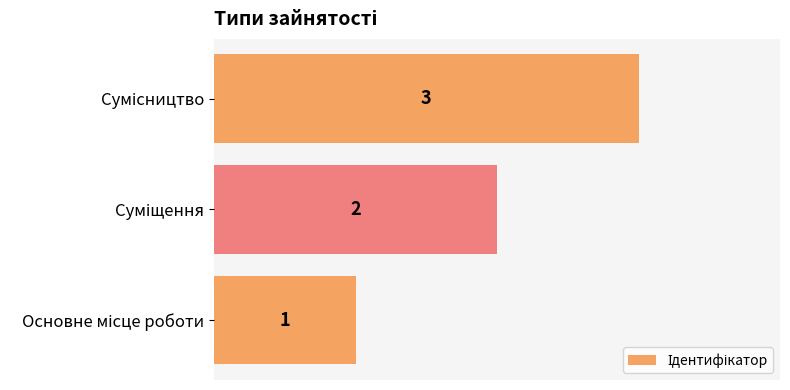

Count the values in the range 1 to 3.

3